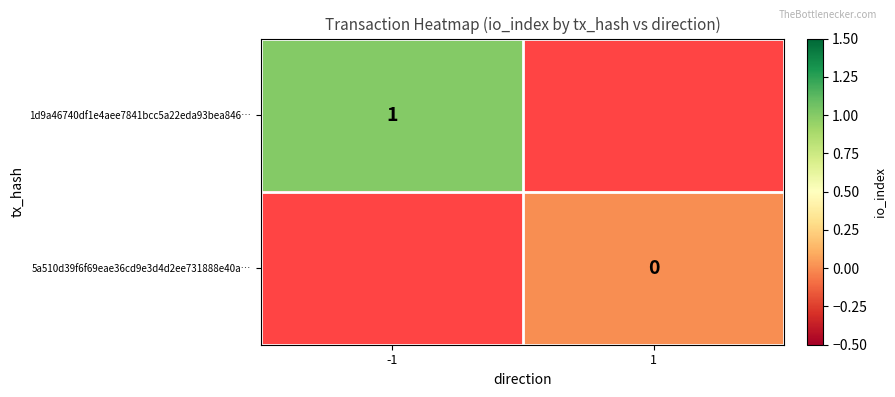

True or false: 1d9a46740df1e4aee7841bcc5a22eda93bea846… has a value of 0 at -1.

False